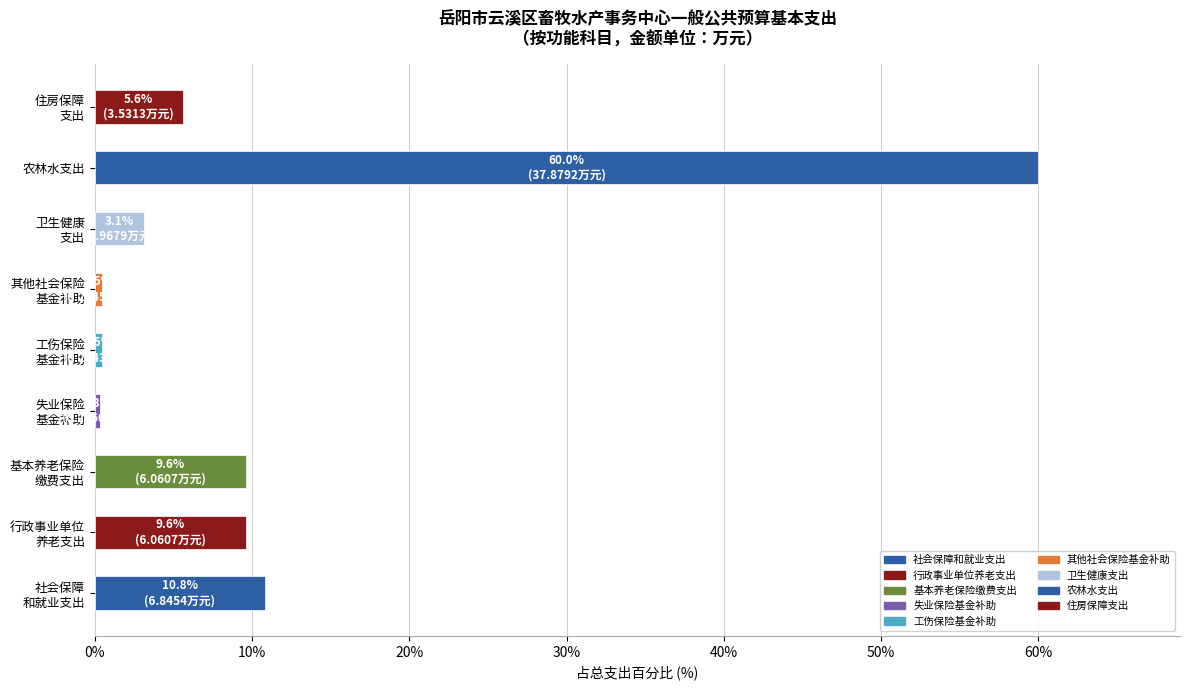

At which category does the chart reach its peak across all series?

农林水支出